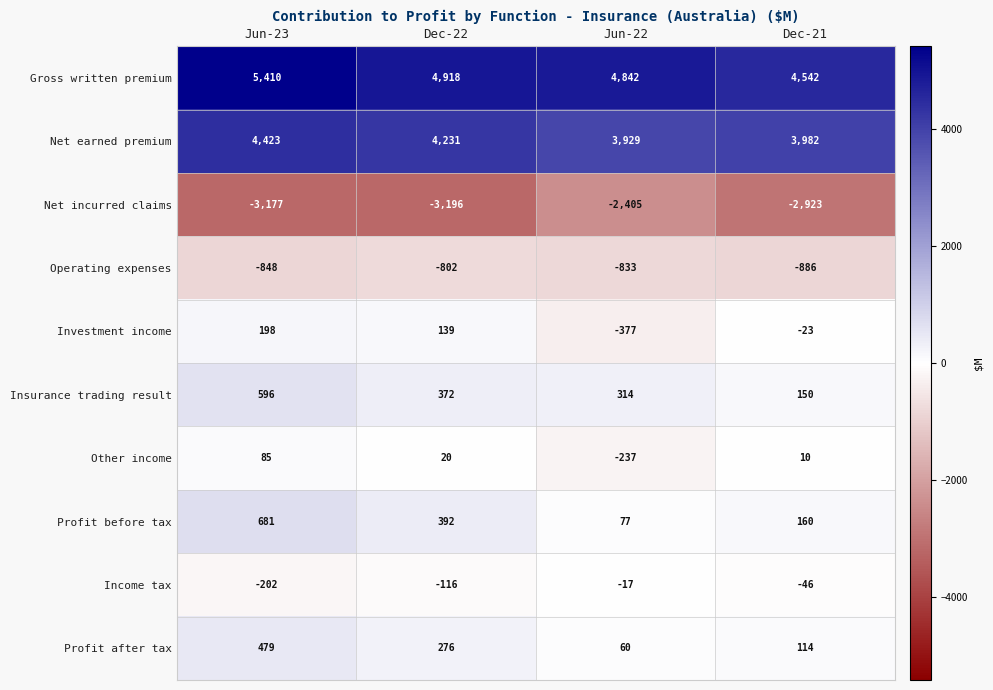

Count the number of categories in the chart.

4